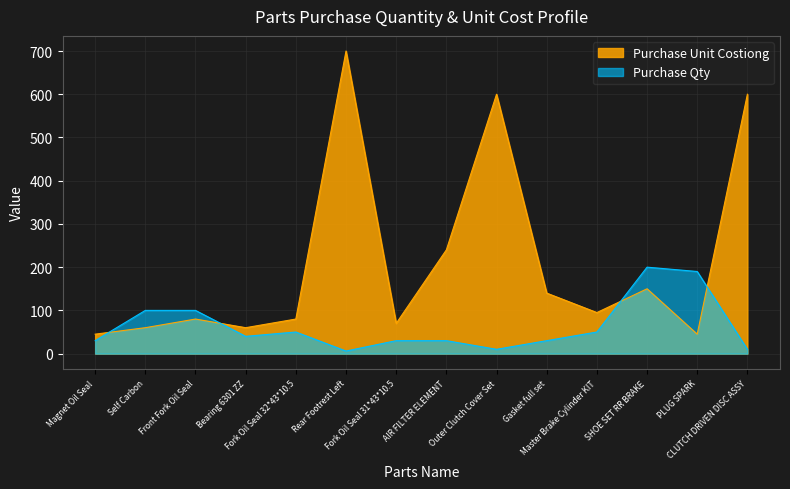

Where does the Purchase Unit Costiong series first go above 95?

Rear Footrest Left